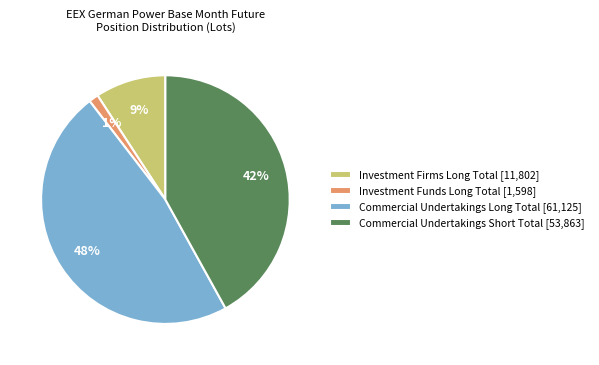

True or false: Investment Funds Long Total accounts for 11% of the total.

False